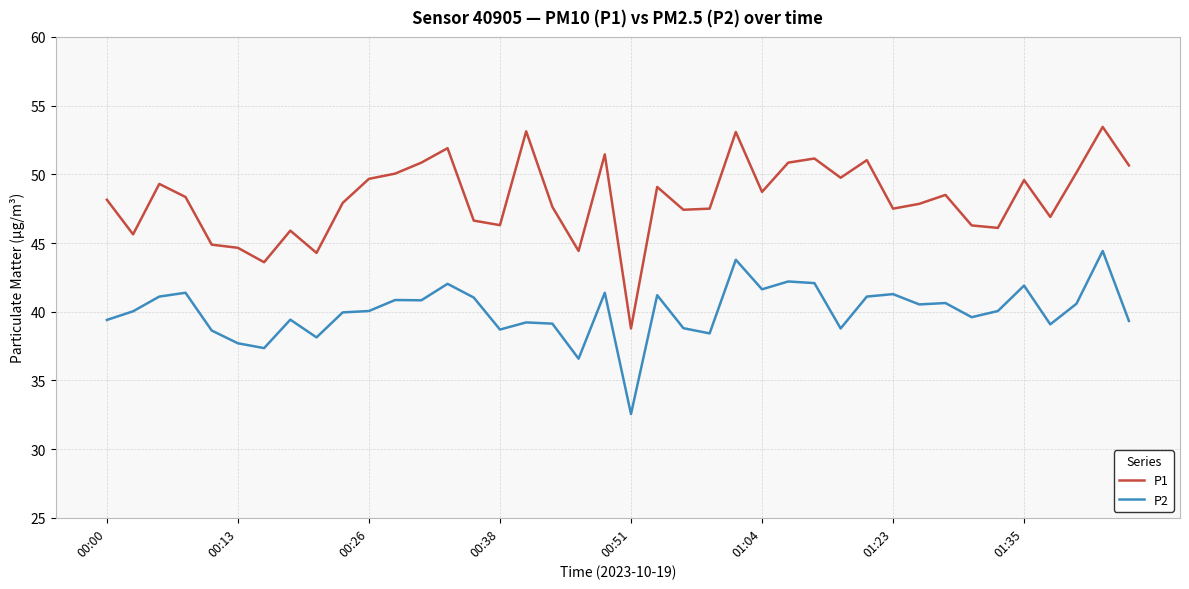

List the series in order of their peak value, lowest first.

P2, P1